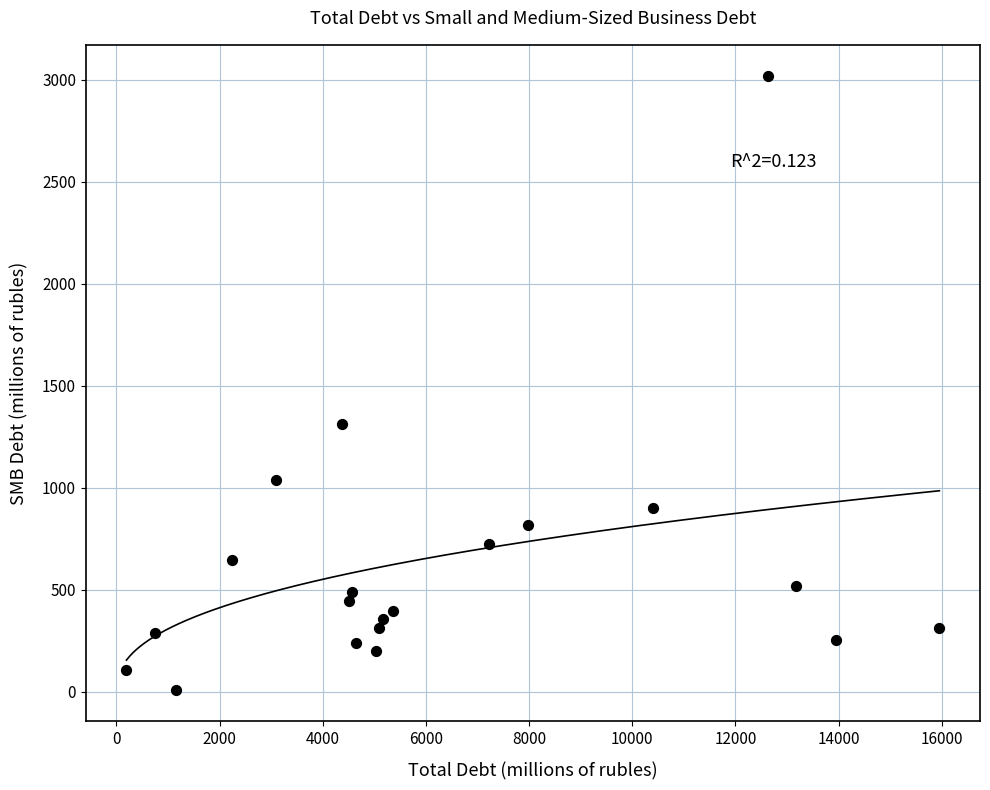

What Y value in the scatter plot is closest to 1512?

1313.8